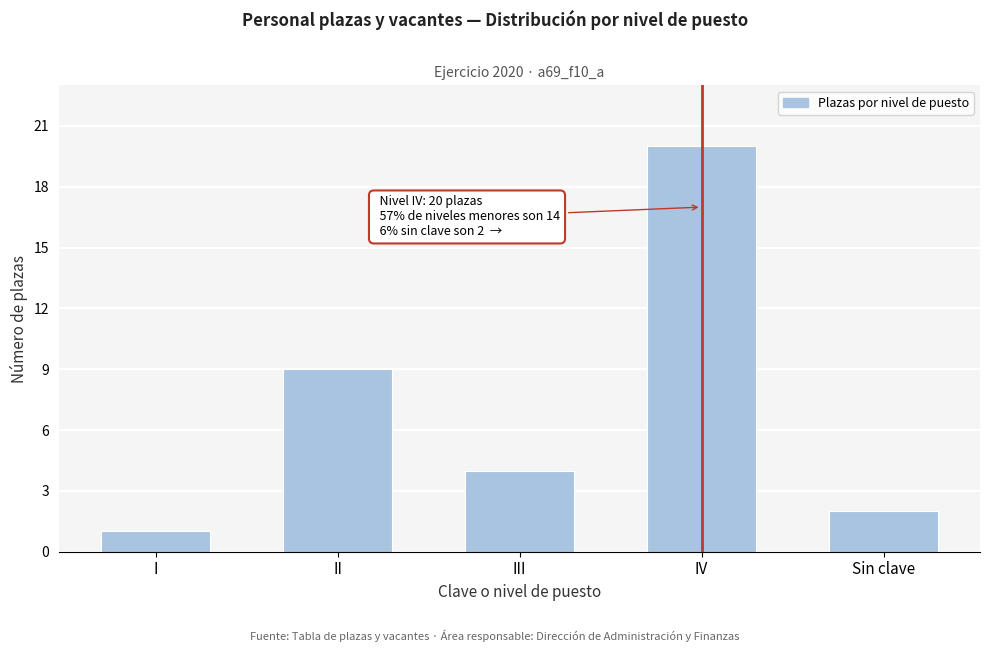

Reading left to right, list all the values displayed in this chart.

I=1	II=9	III=4	IV=20	Sin clave=2